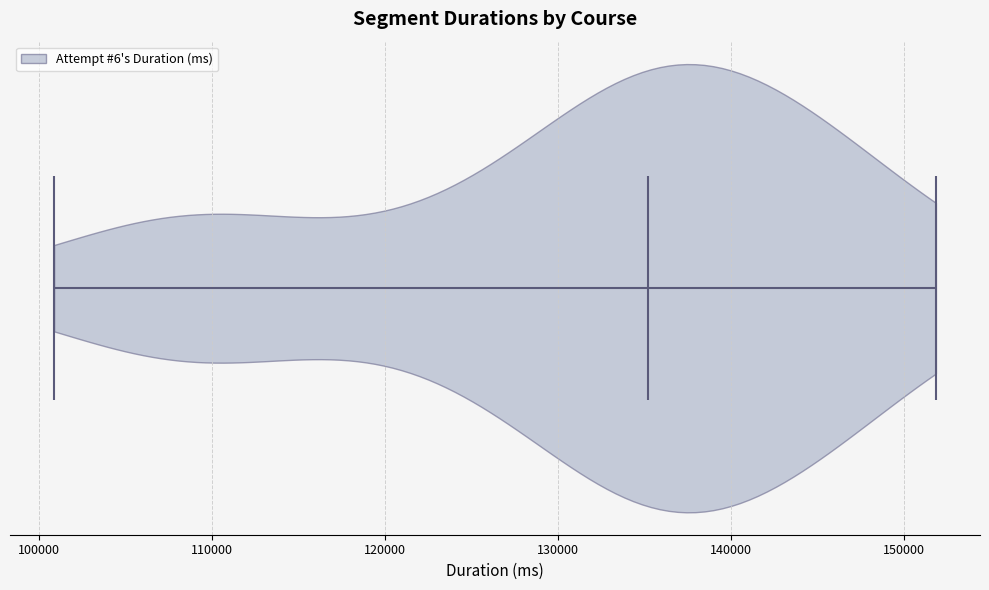

Read this violin plot against the x-axis: where its median line is, and the lowest and highest points the violin reaches. The values are not printed on the chart, so give them approximately, as read against the axis.

median line 135000, lowest point 101000, highest point 152000